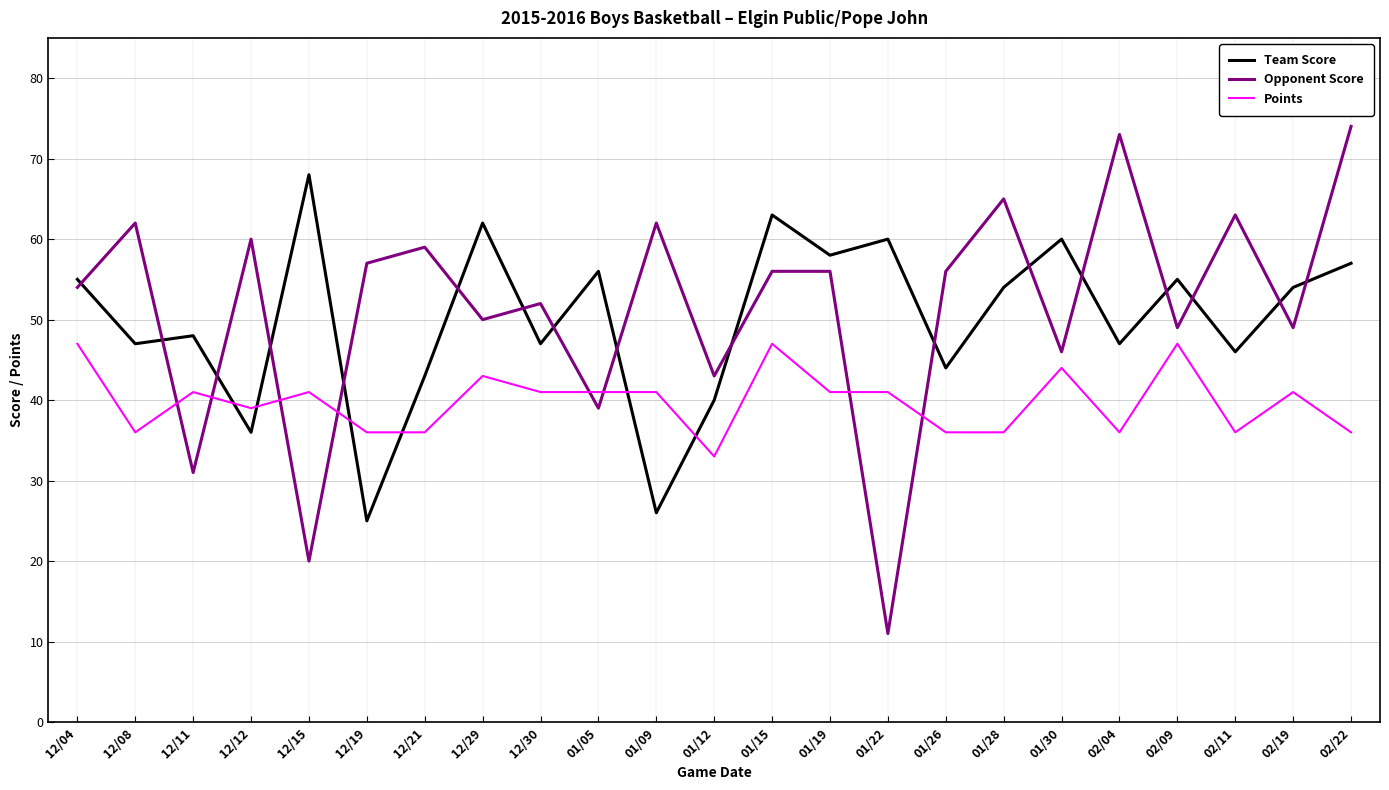

What position from the left is 01/19?

14